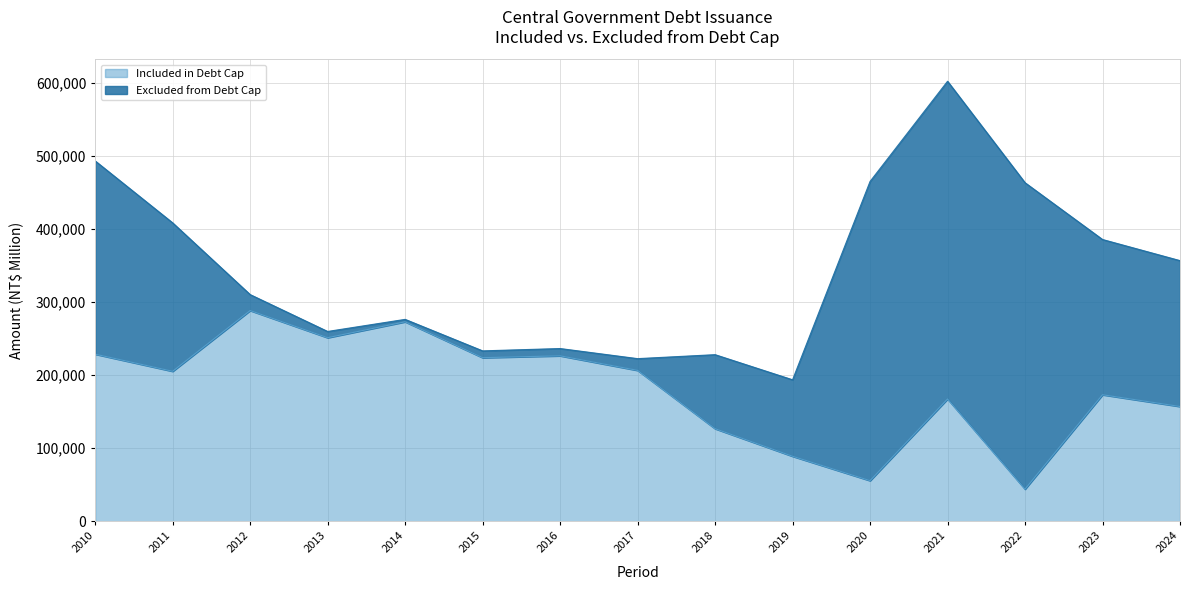

How many data points are above 205301?

7